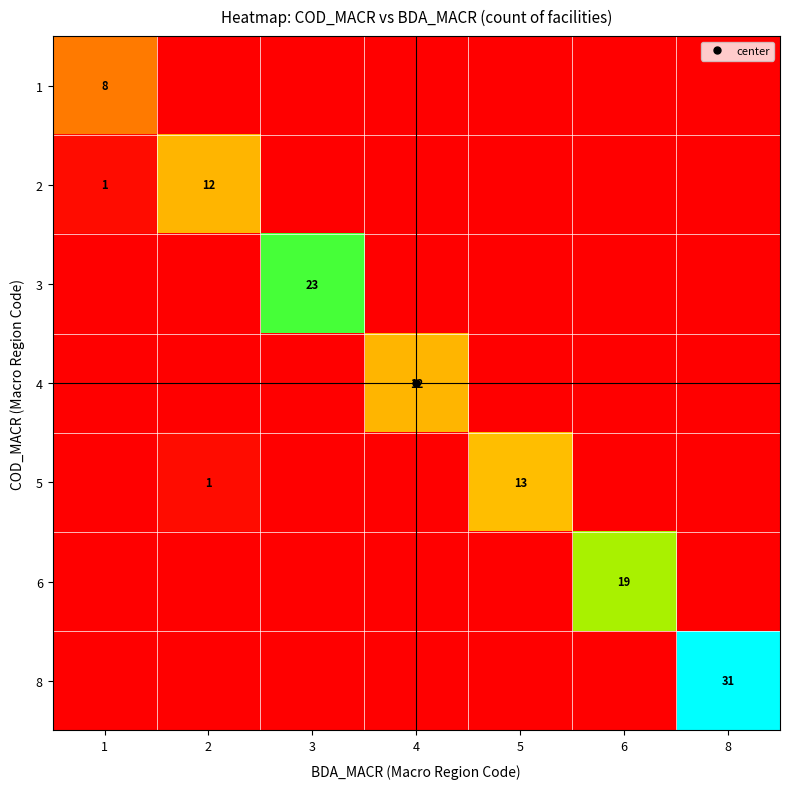

The value of 6 at 5 is -13. True or false?

False